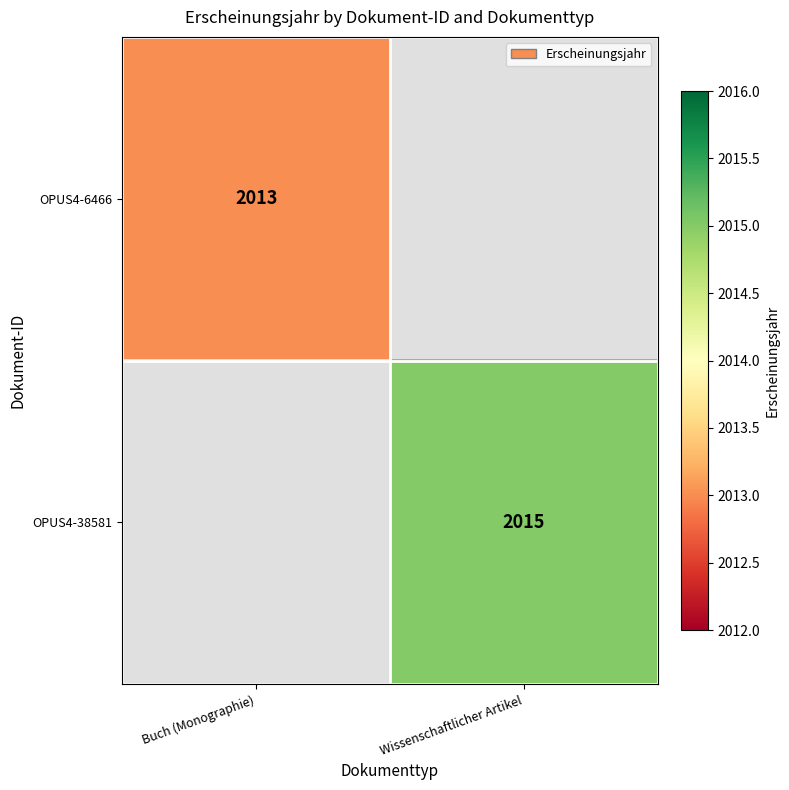

The OPUS4-38581 series shows 2015 at Wissenschaftlicher Artikel. True or false?

True